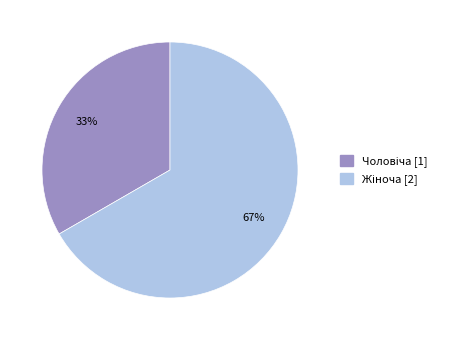

To the nearest percent, what is the average slice percentage?

50%